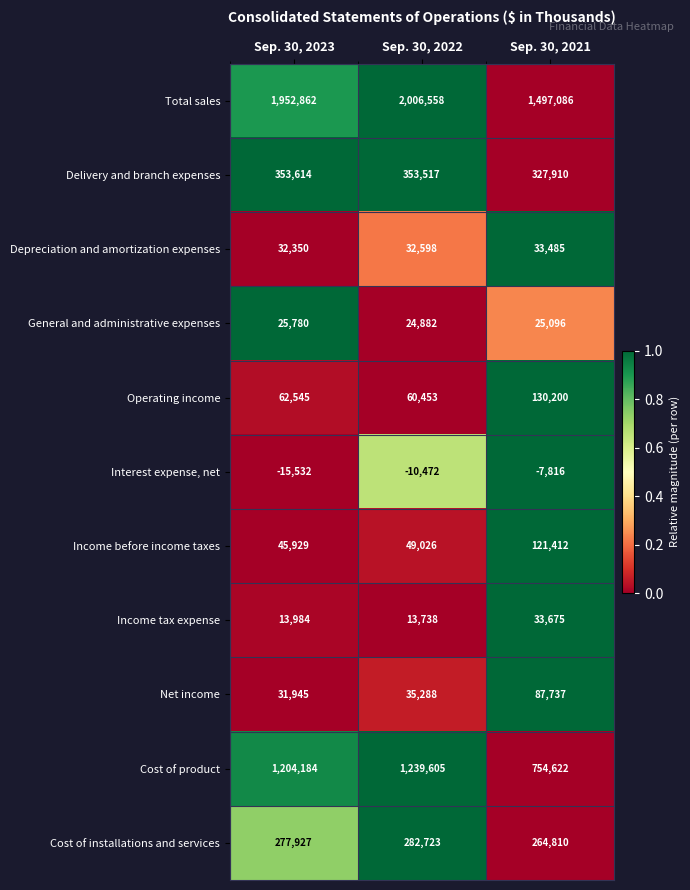

At how many categories does at least one series exceed 0?

3